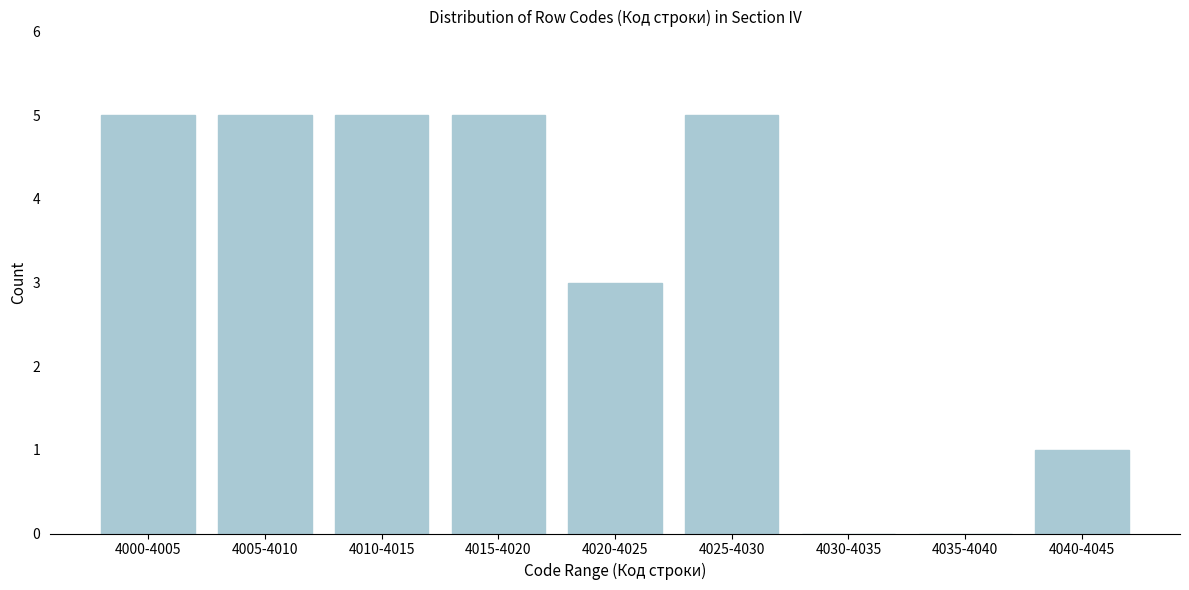

Reading right to left, extract all data points from this chart.

4040-4045=1	4035-4040=0	4030-4035=0	4025-4030=5	4020-4025=3	4015-4020=5	4010-4015=5	4005-4010=5	4000-4005=5